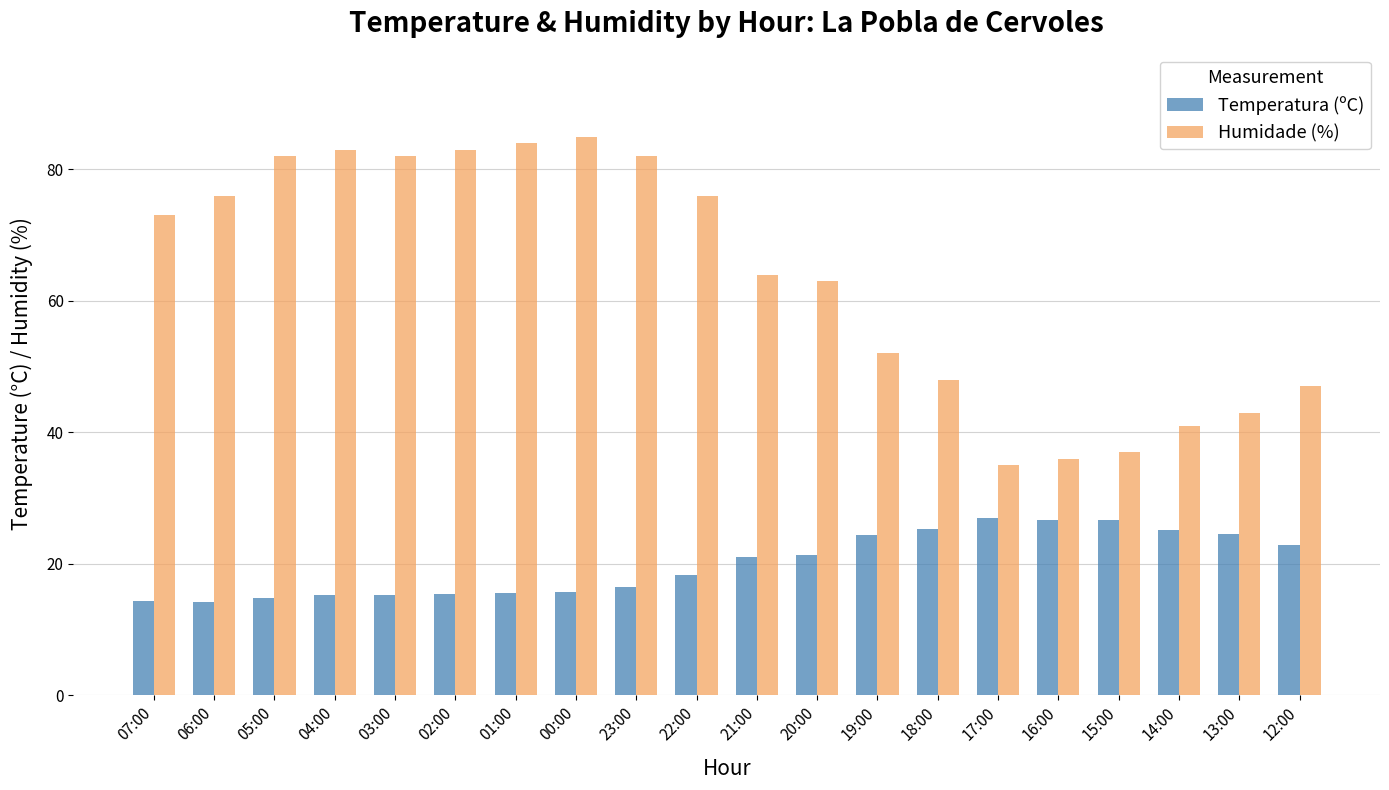

How many data points in Temperatura (ºC) are above 21?

10